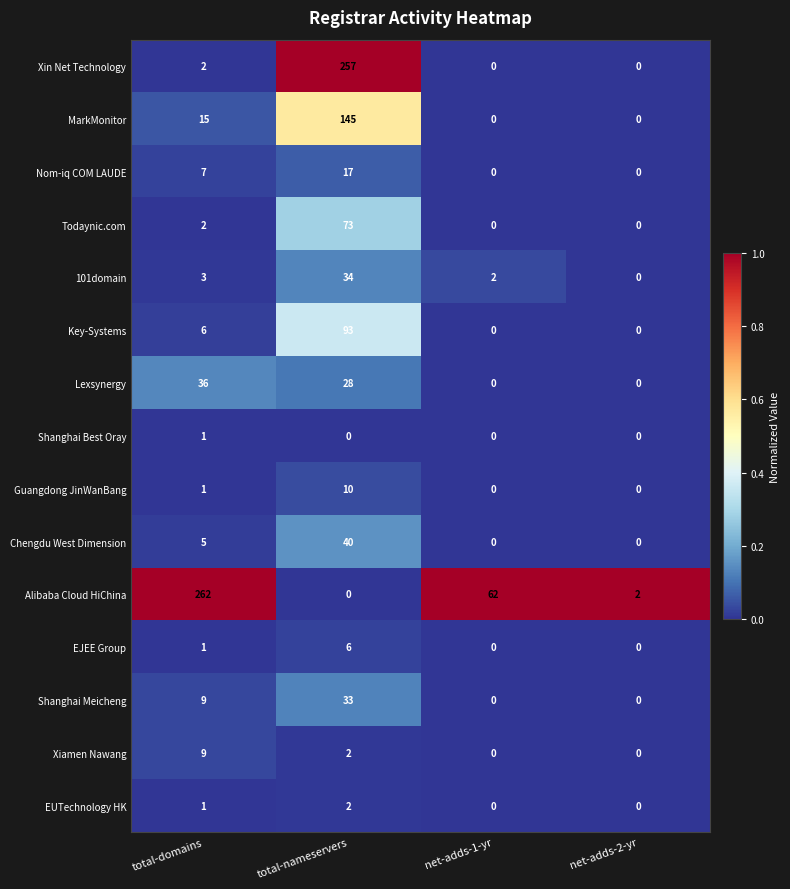

How many Chengdu West Dimension values are between 0 and 40?

4